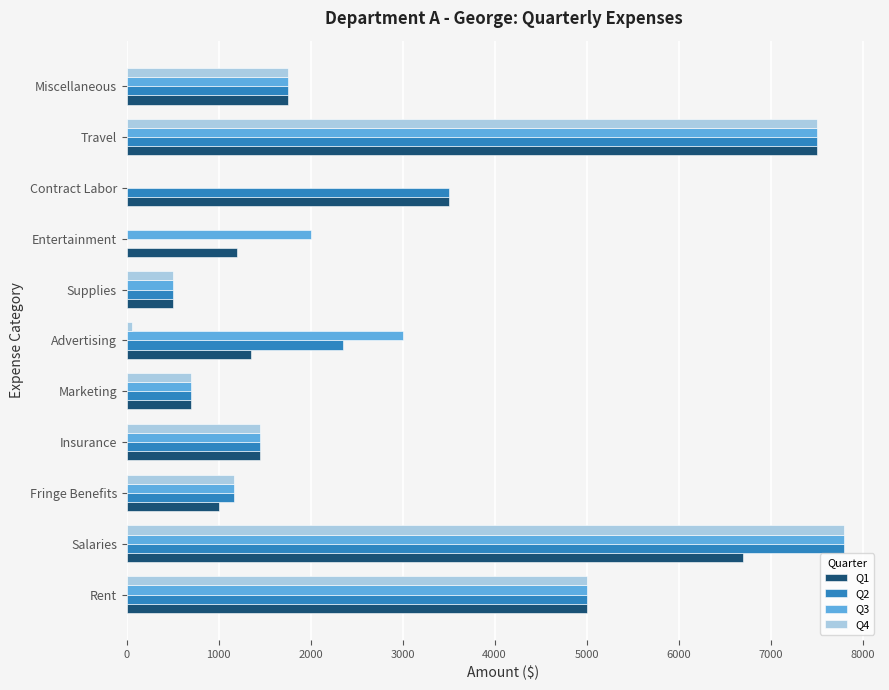

True or false: Q4 has a value of 7500 at Travel.

True